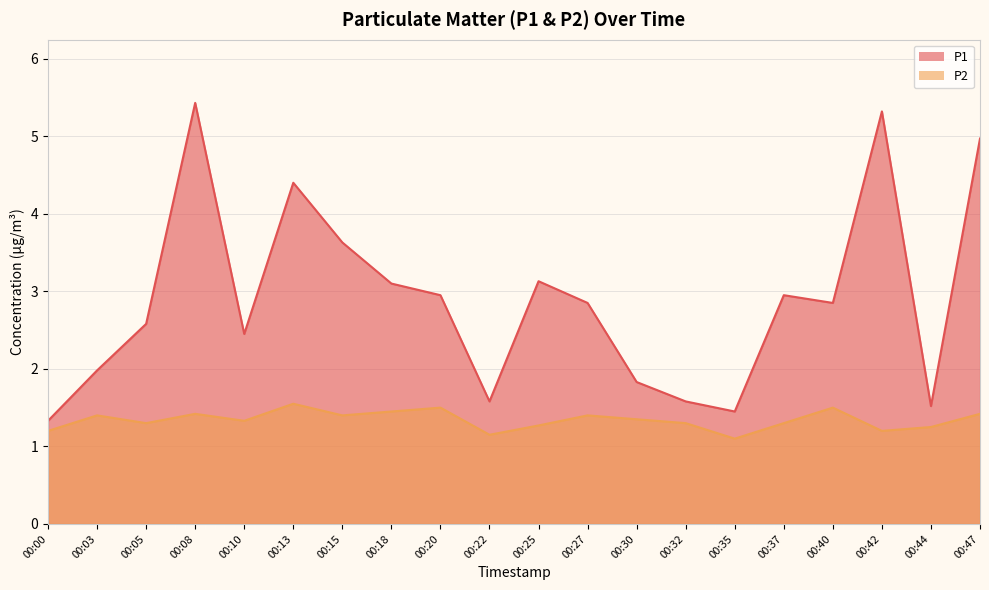

The P2 series shows 2.5 at 00:03. True or false?

False